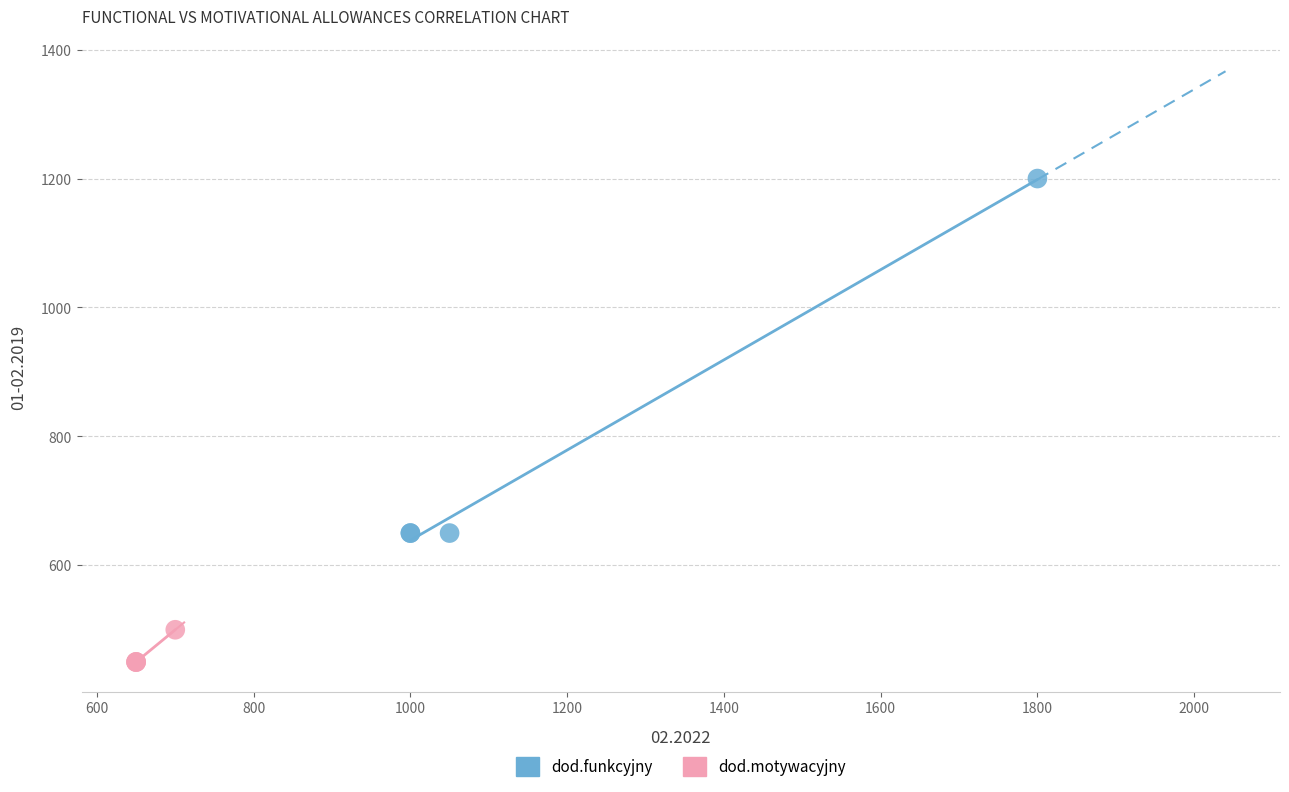

Which series contains the lowest Y value?

dod.motywacyjny